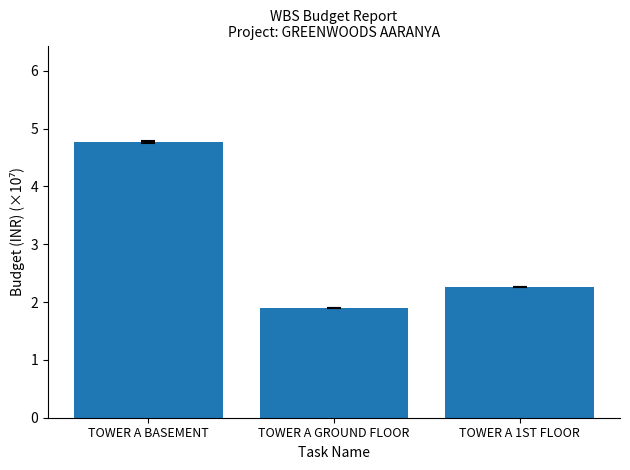

Where is the data nearest to the value 3?

TOWER A 1ST FLOOR